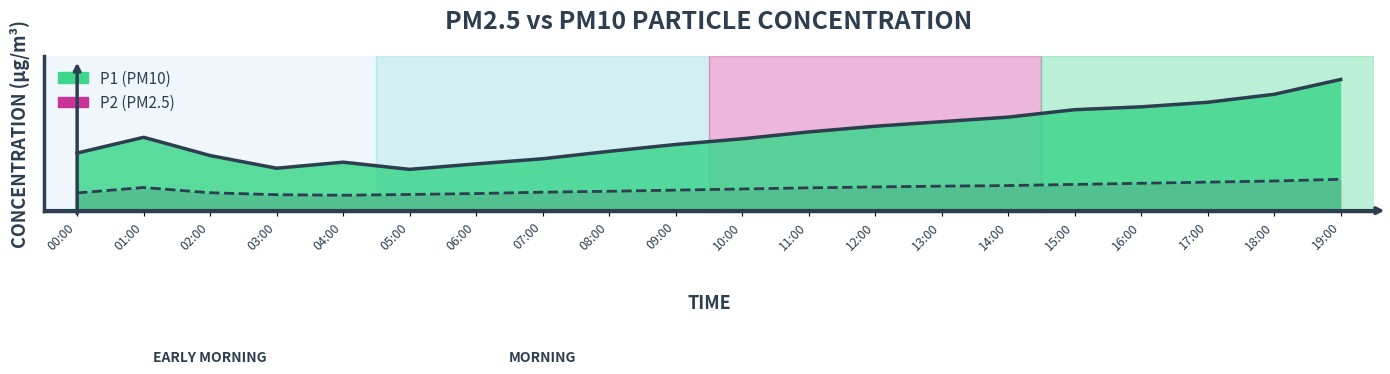

What is the difference between the maximum and minimum values in the P2 series?

1.4